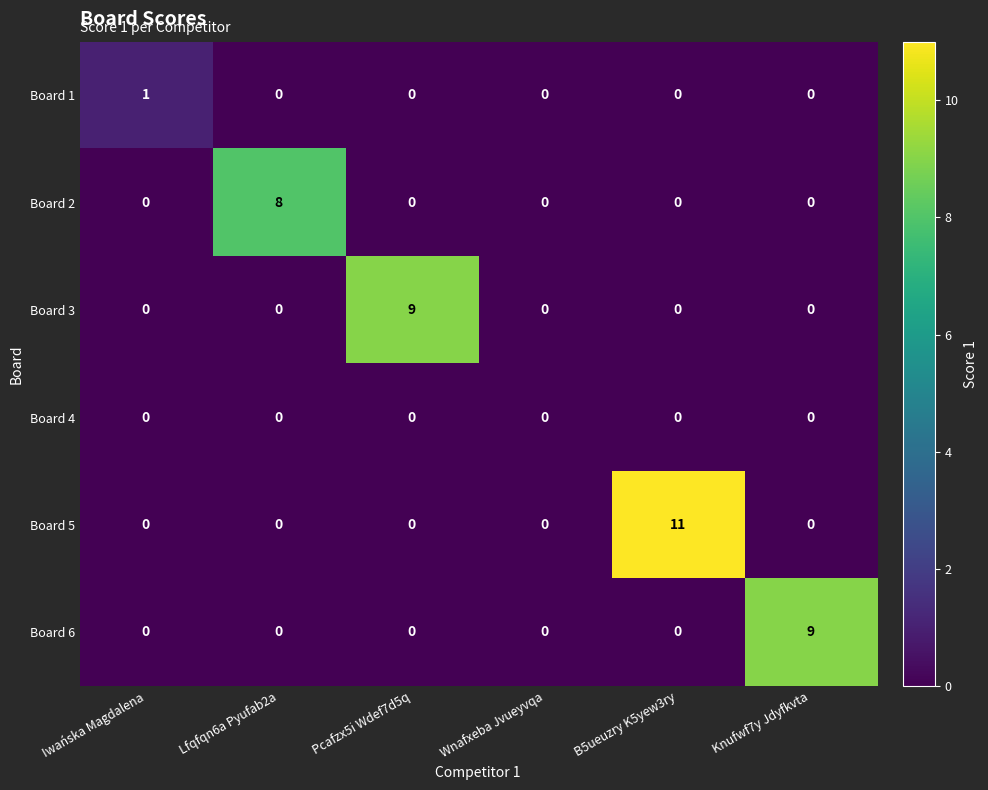

Is it true that Board 6 equals -4 at Iwańska Magdalena?

False